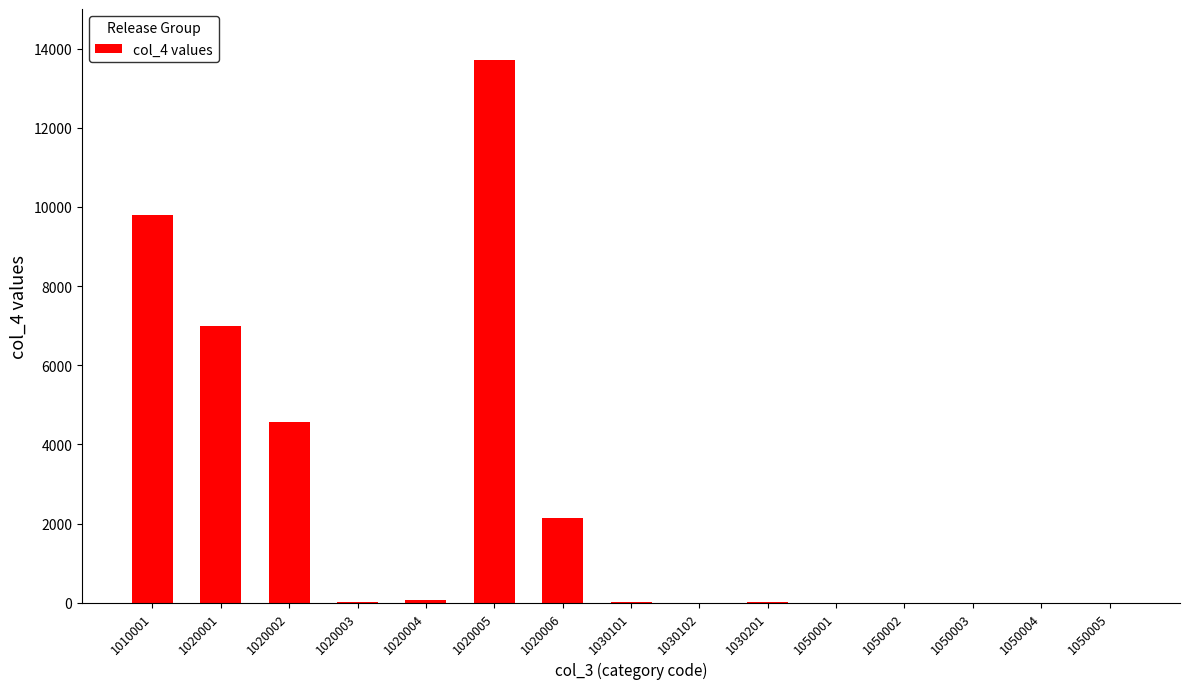

Is it true that the value at 1020006 is 865?

False